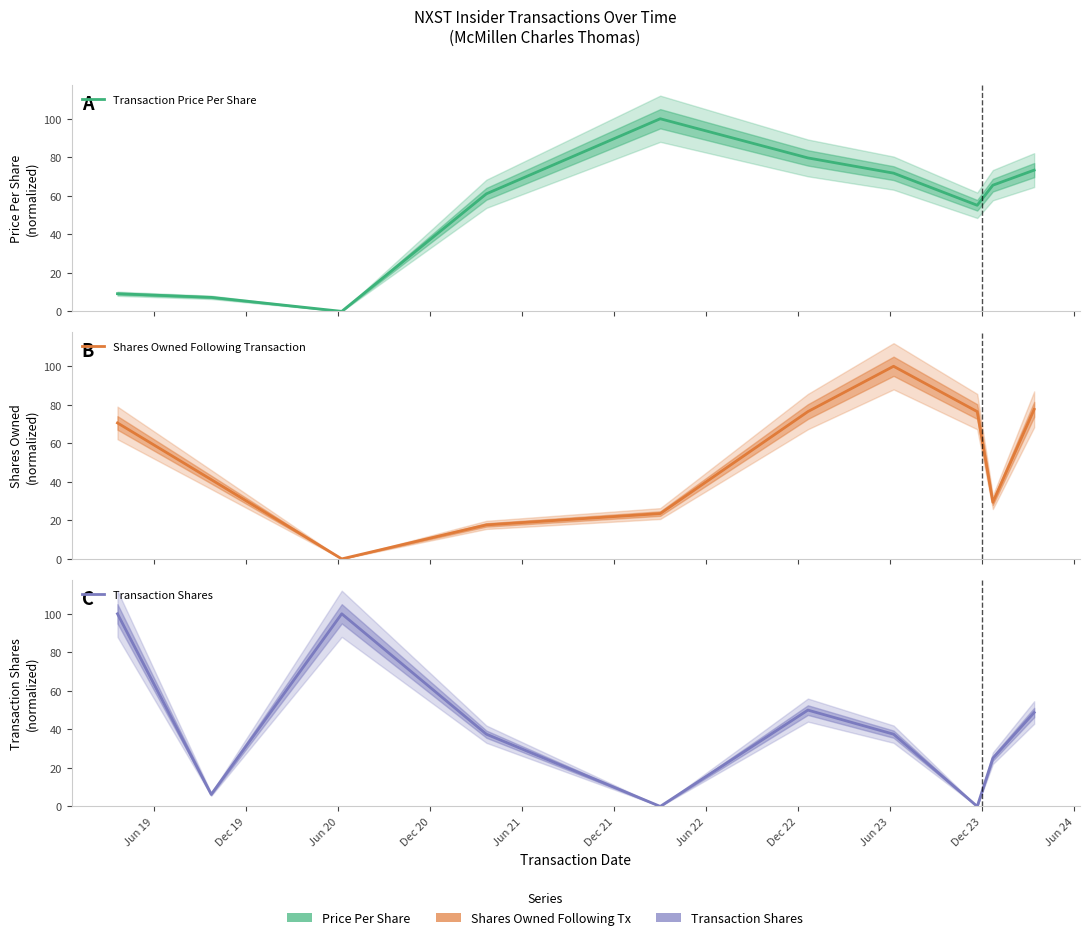

The Shares Owned Following Transaction series shows 26.8 at Dec 20. True or false?

False